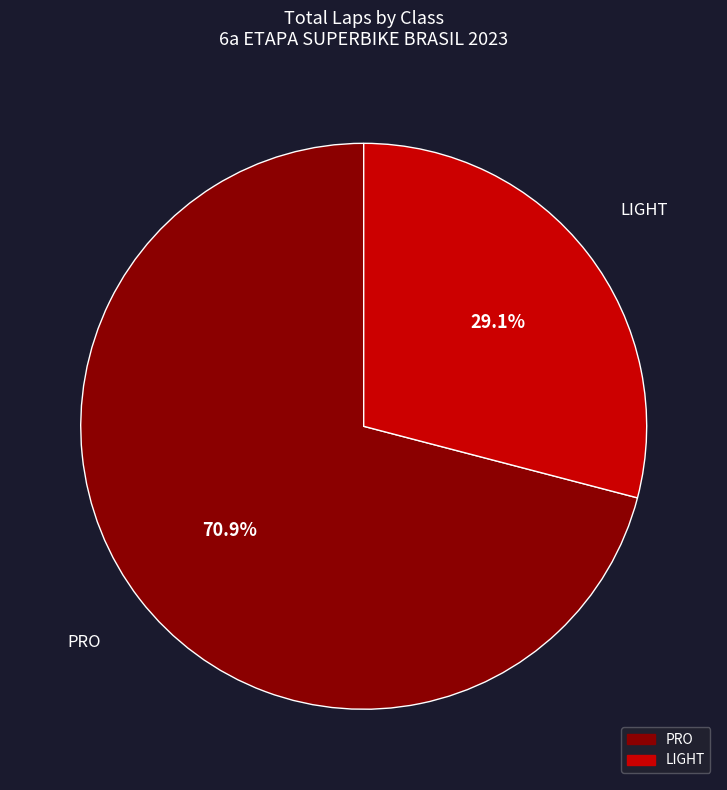

What is the total percentage of PRO and LIGHT?

100.0%